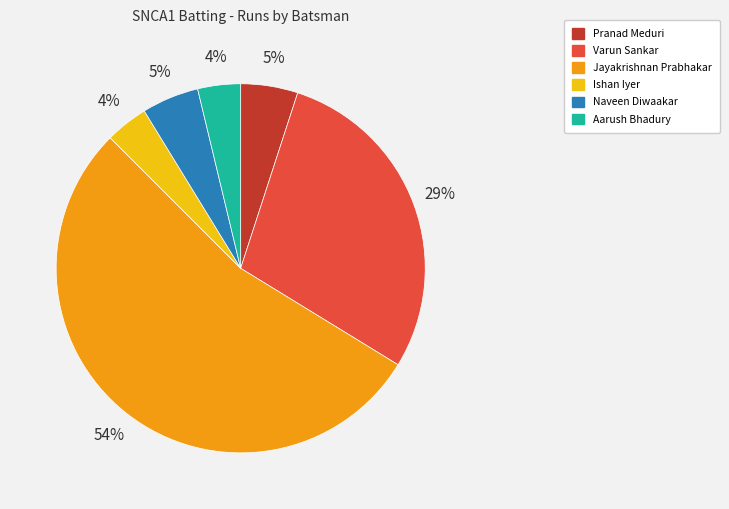

Between Varun Sankar and Jayakrishnan Prabhakar, which is larger?

Jayakrishnan Prabhakar